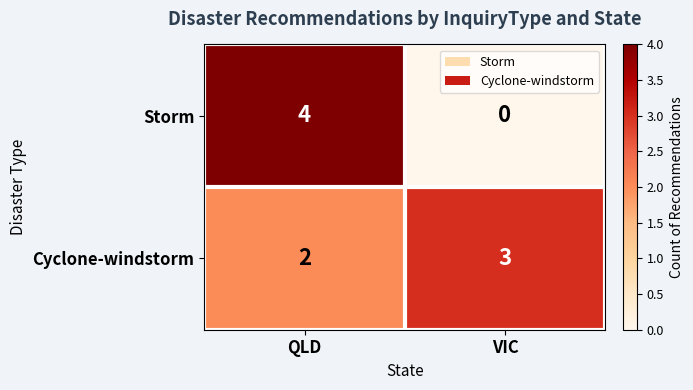

What is the spread (max minus min) of values at QLD?

2